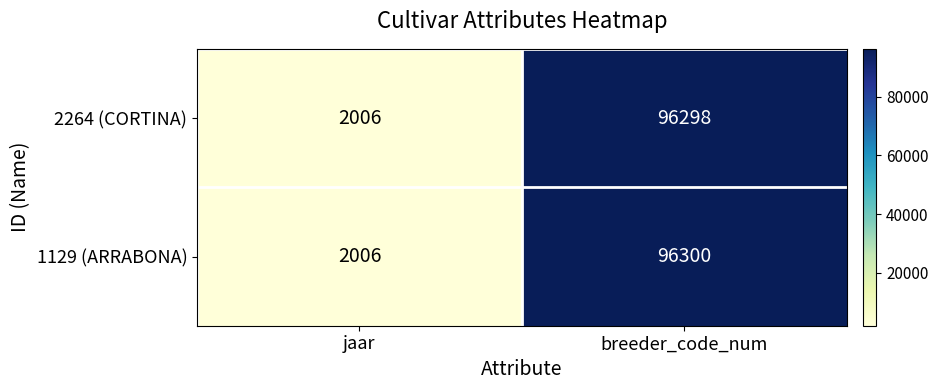

Which label corresponds to the smallest value in the chart?

jaar